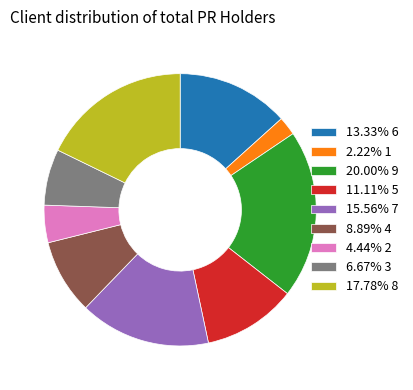

Do 17.78% 8 and 20.00% 9 together represent more than half of the pie?

No